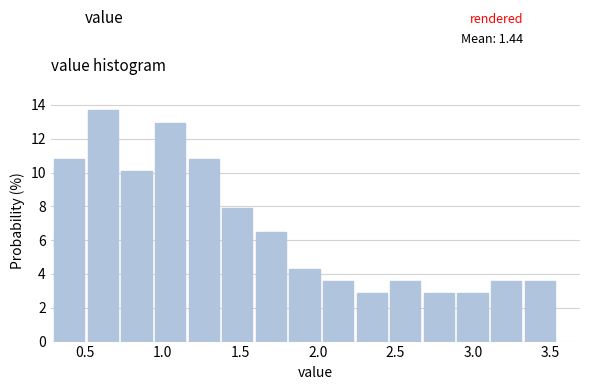

Reading left to right, transcribe this chart: for each bar, give the range it covers on the x-axis and its height. Neither the bar edges nor the heights are printed on the chart, so give them approximately, as read against the axes.

0.30 to 0.50: 10.8
0.50 to 0.75: 13.6
0.75 to 0.95: 10.0
0.95 to 1.15: 13.0
1.15 to 1.40: 10.8
1.40 to 1.60: 8.0
1.60 to 1.80: 6.4
1.80 to 2.05: 4.4
2.05 to 2.25: 3.6
2.25 to 2.45: 2.8
2.45 to 2.70: 3.6
2.70 to 2.90: 2.8
2.90 to 3.10: 2.8
3.10 to 3.35: 3.6
3.35 to 3.55: 3.6